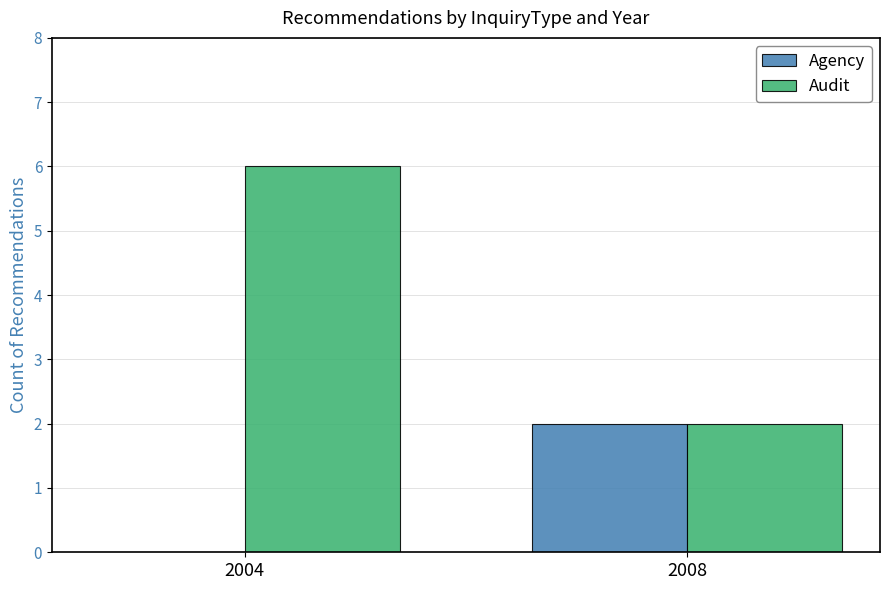

True or false: Audit has a value of 3 at 2004.

False